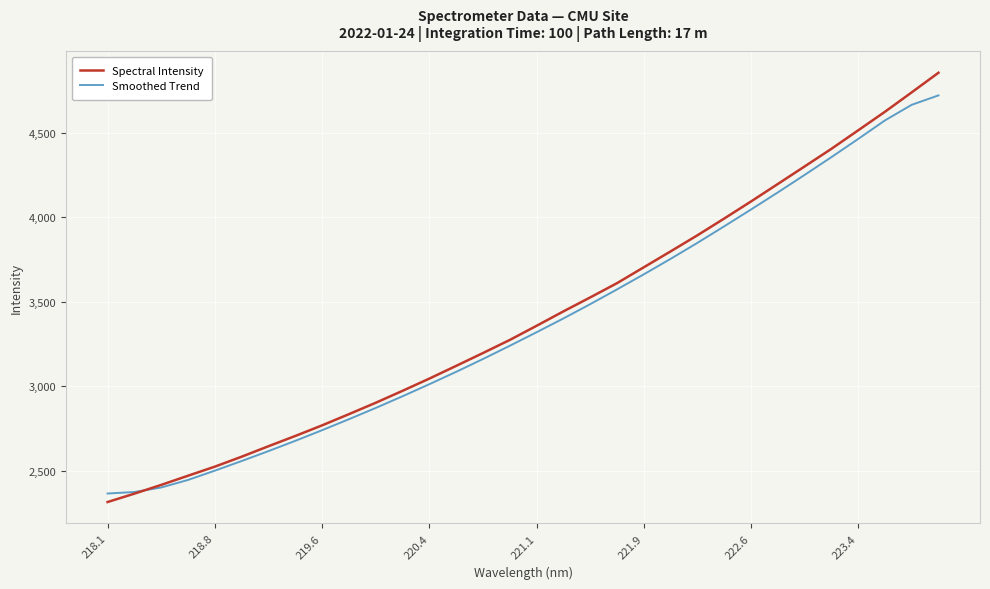

Which series has the largest total across all categories?

Spectral Intensity